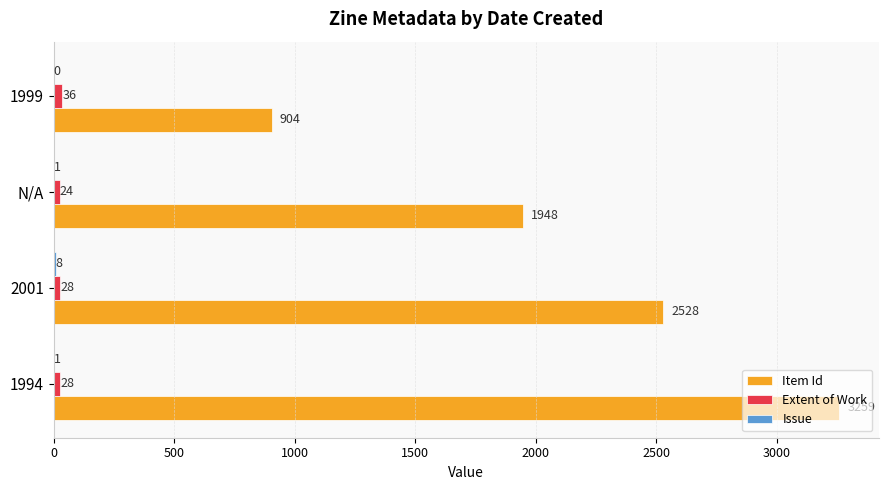

What is the total value across all series at 1999?

940